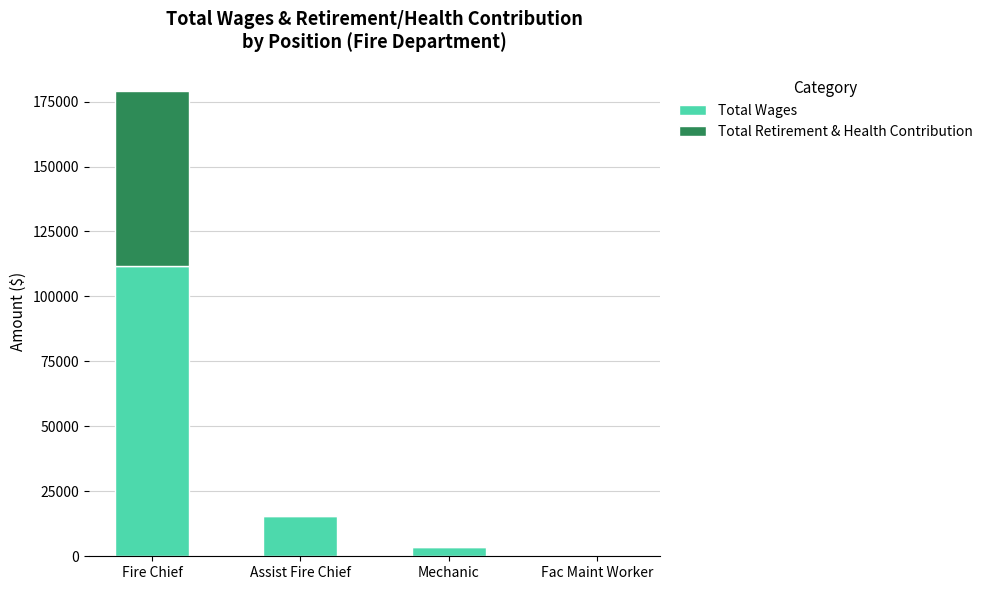

What are all the series names shown in the legend?

Total Wages, Total Retirement & Health Contribution